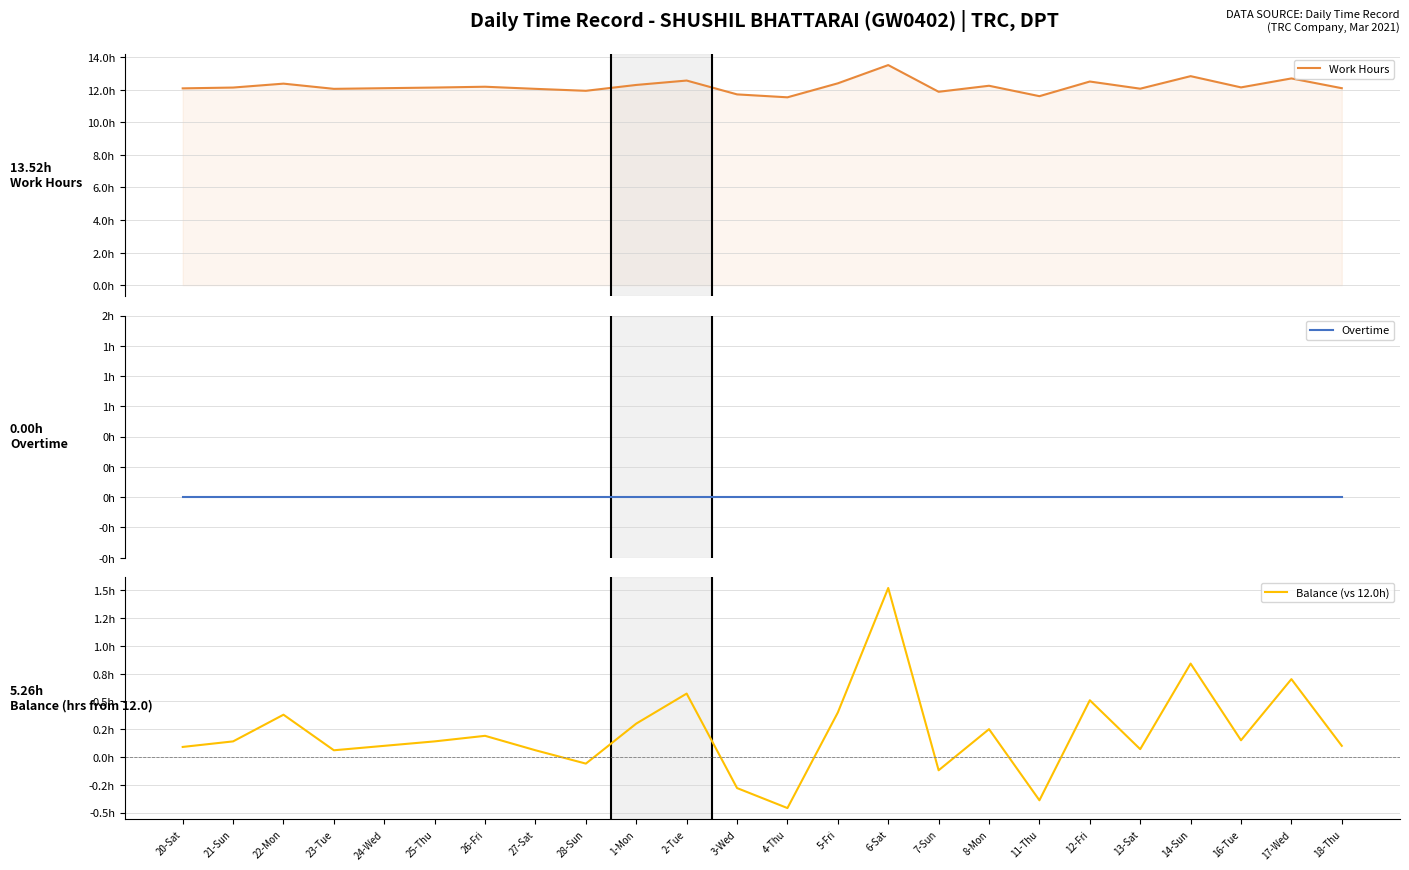

What is the smallest value displayed?

-0.5